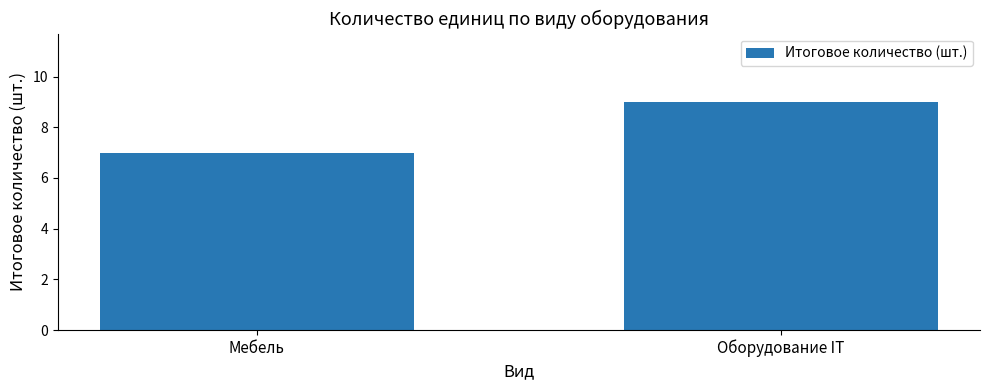

Reading right to left, extract all data points from this chart.

Оборудование IT=9	Мебель=7